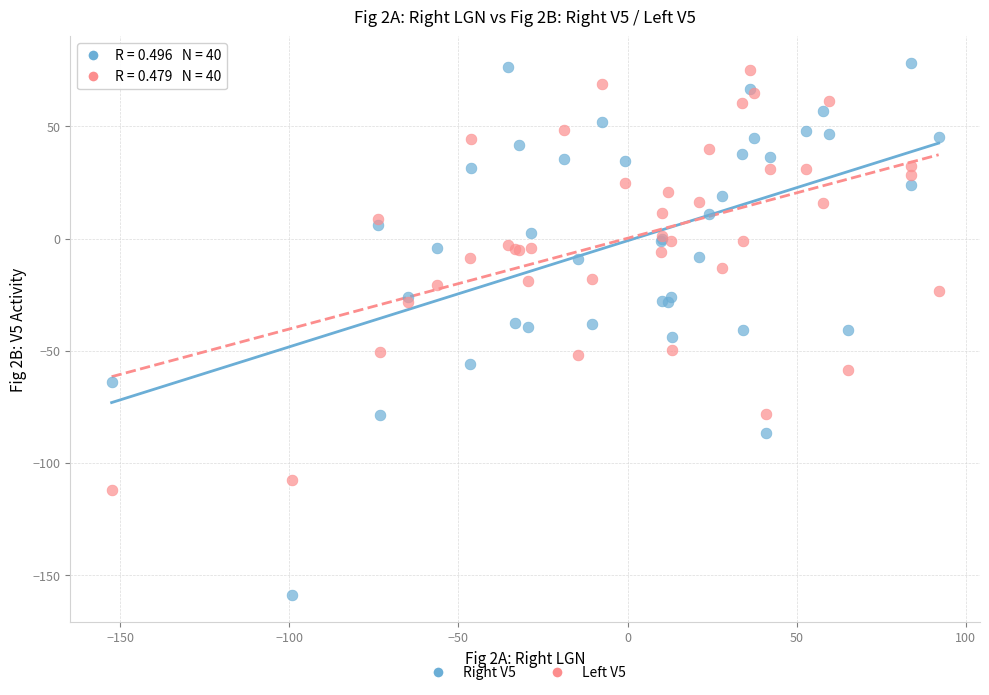

What is the X range (max minus min) for the scatter plot?

244.5